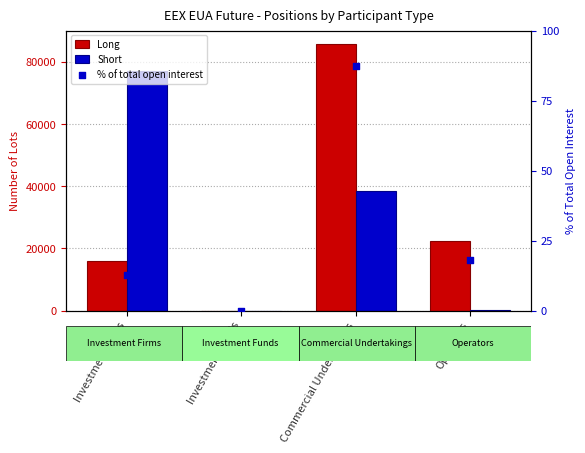

Which series contains the highest Y value?

Long